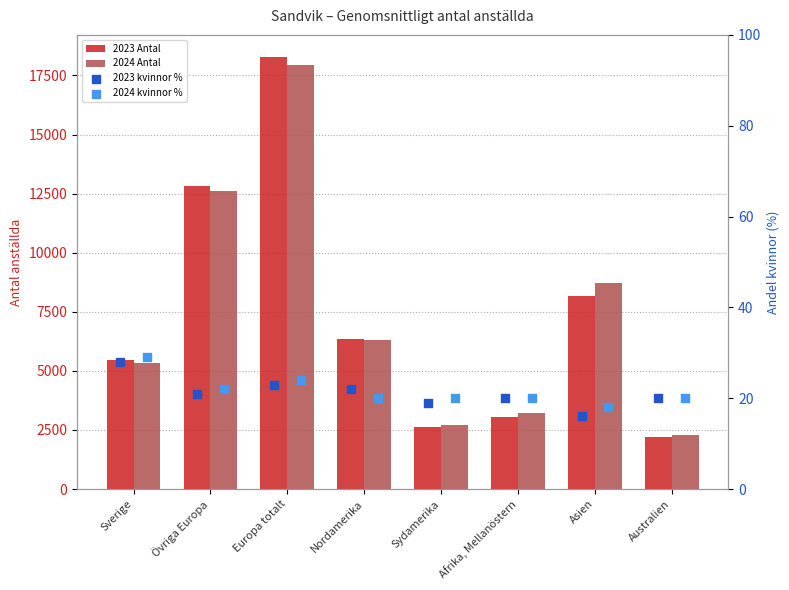

Which series contains the highest Y value?

2023 Antal